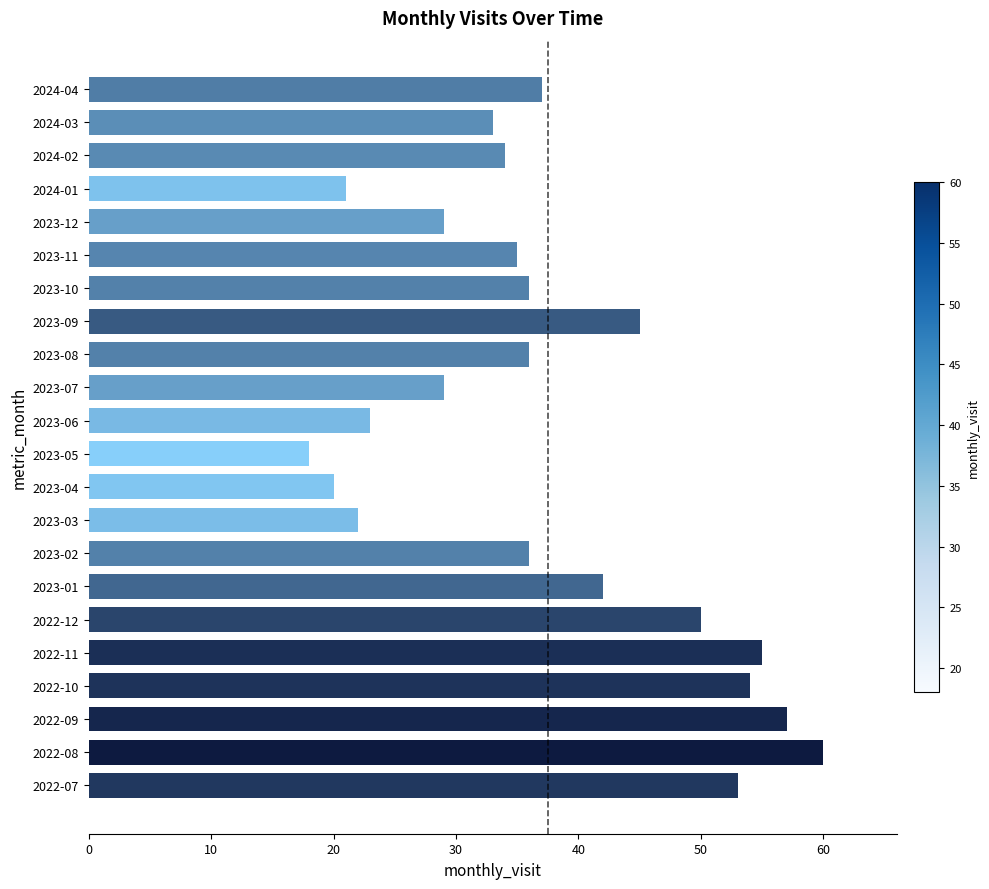

What is the sum of all values?

825